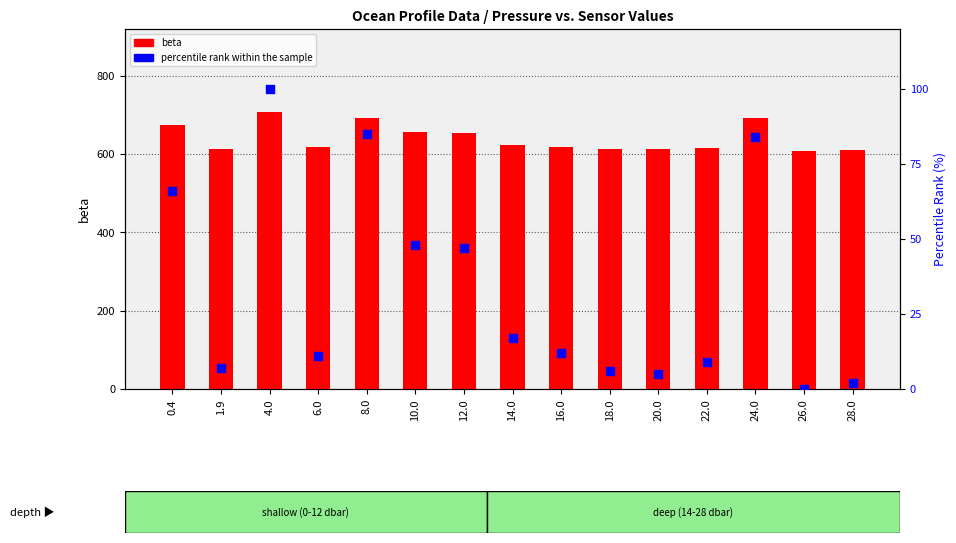

Is the value of percentile rank within the sample at 12.0 greater than the value of beta at 12.0?

No